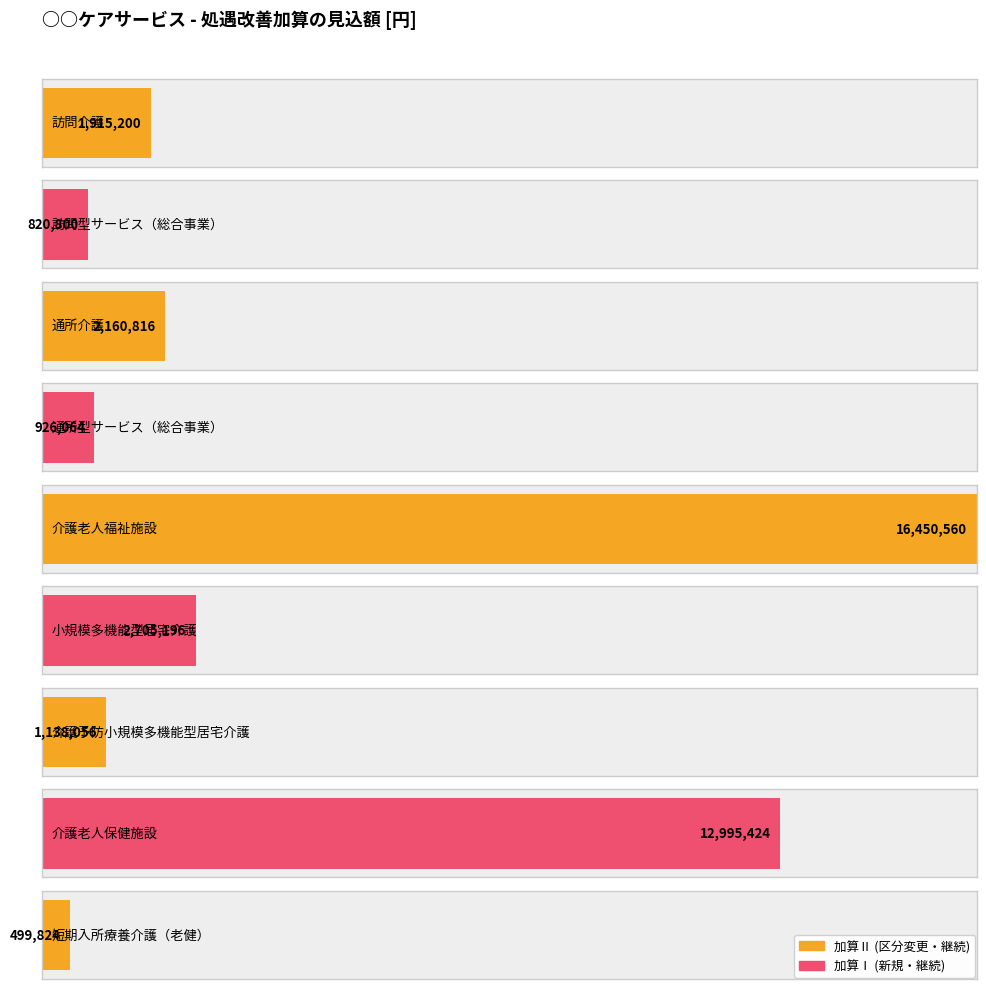

Which has a higher value, 通所型サービス（総合事業） or 訪問介護?

訪問介護